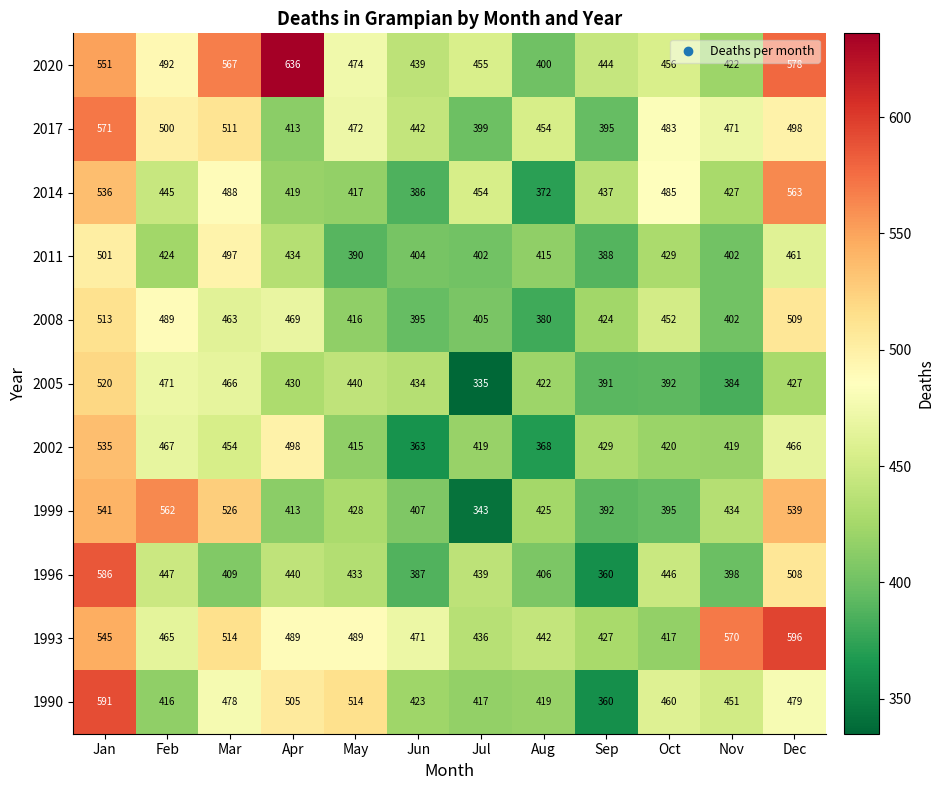

Which series has the largest range (max minus min)?

2020